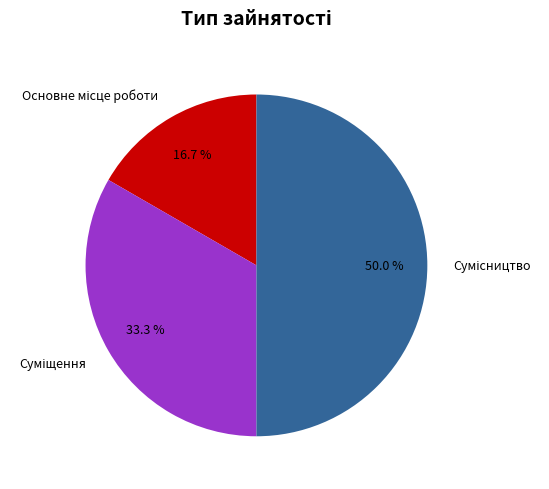

How many slices are in this pie chart?

3